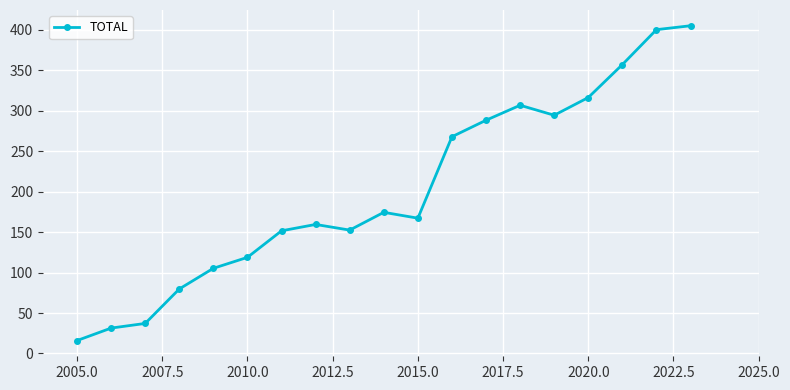

What is the maximum value shown in the chart?

405.2